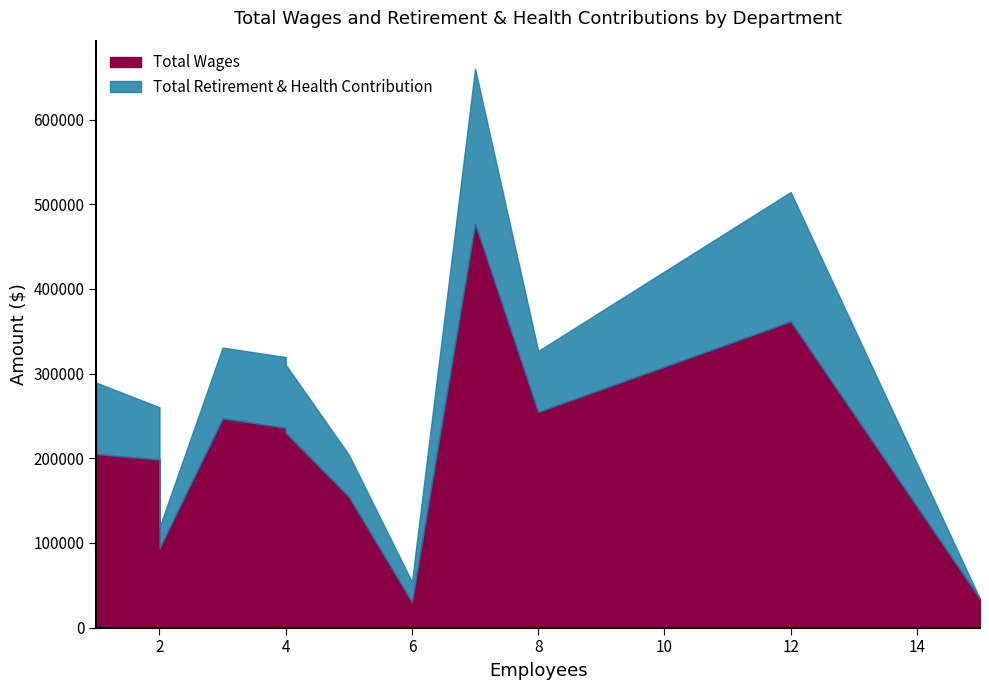

Rank the series by their average value, from lowest to highest.

Total Retirement & Health Contribution, Total Wages